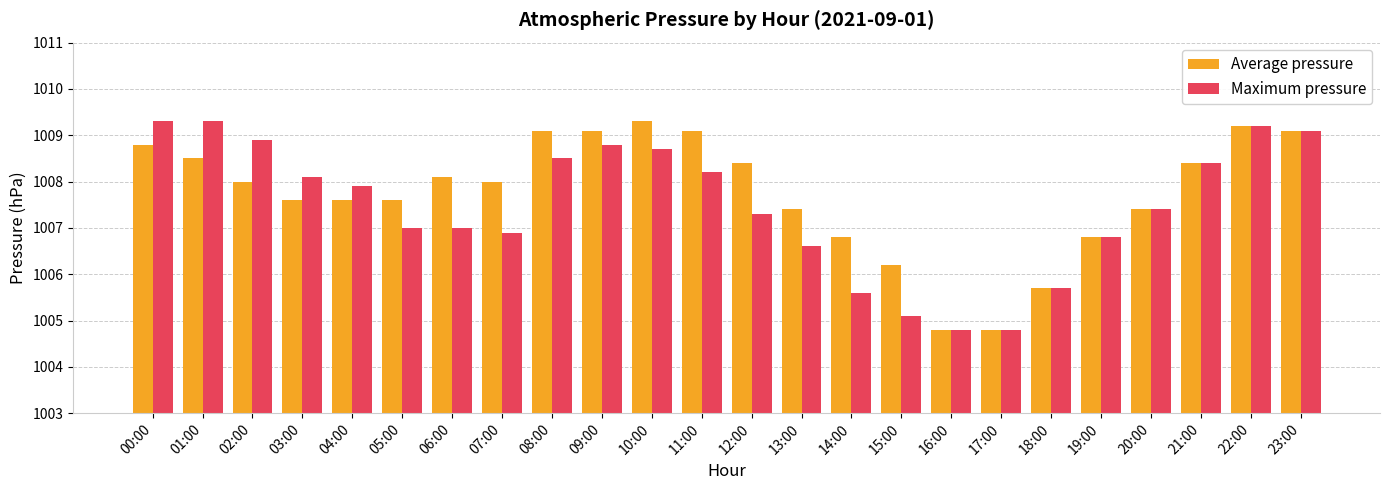

The Maximum pressure series shows 1008.4 at 21:00. True or false?

True